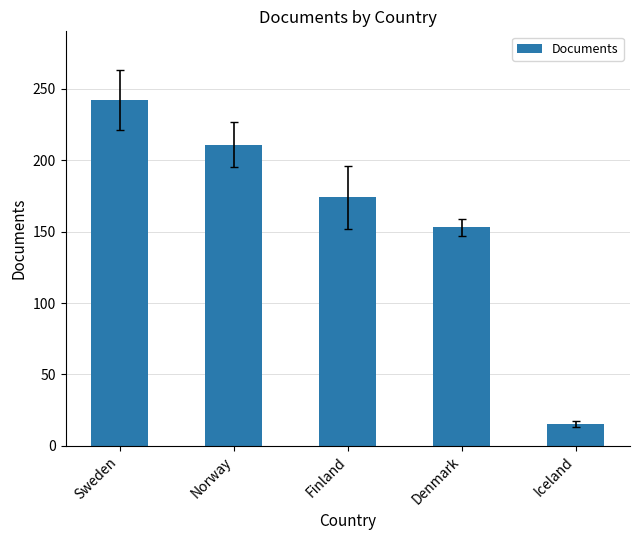

What is the difference between the maximum and second lowest values?

89